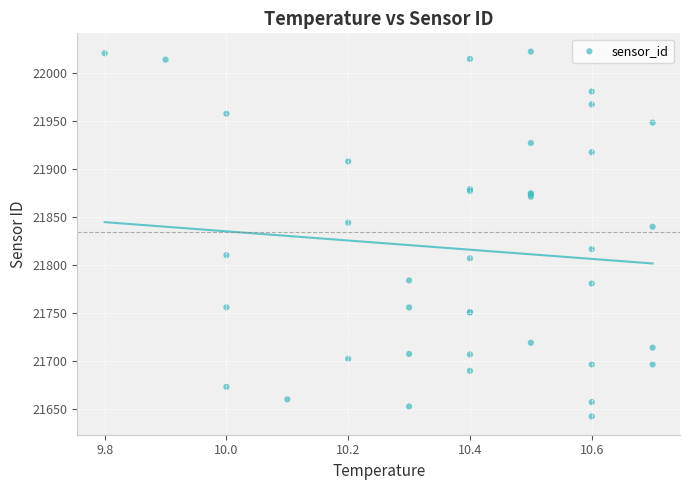

What Y value in the scatter plot is closest to 21832?

21839.7